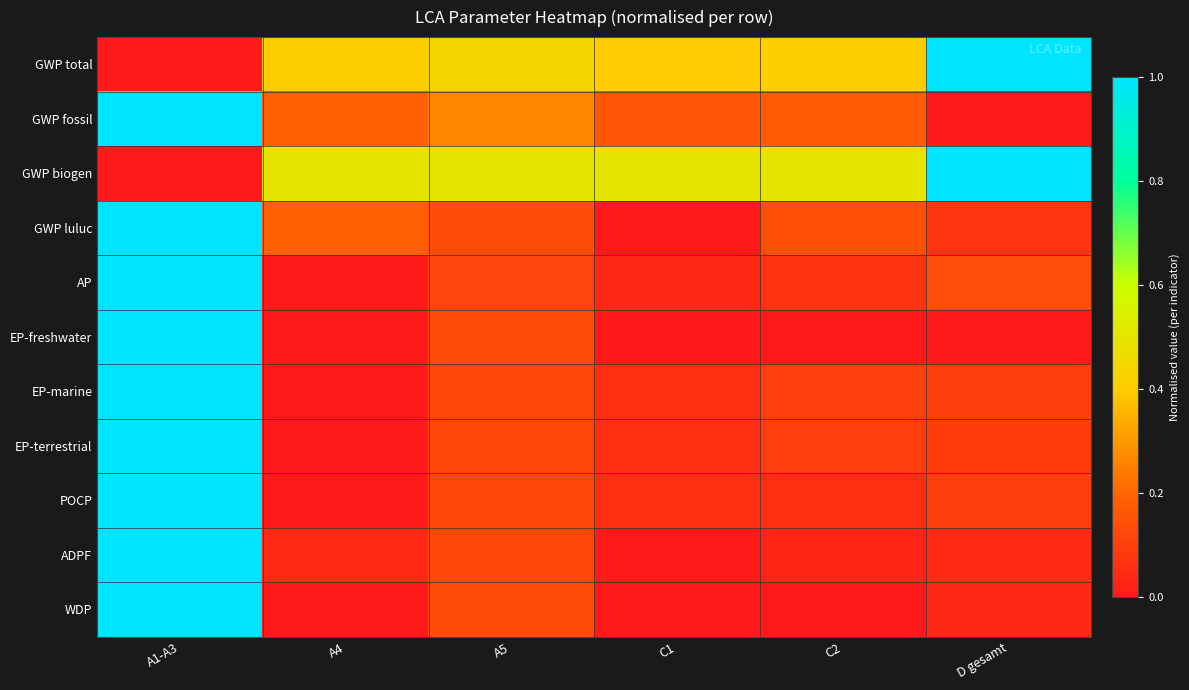

At which category does the chart reach its peak across all series?

D gesamt